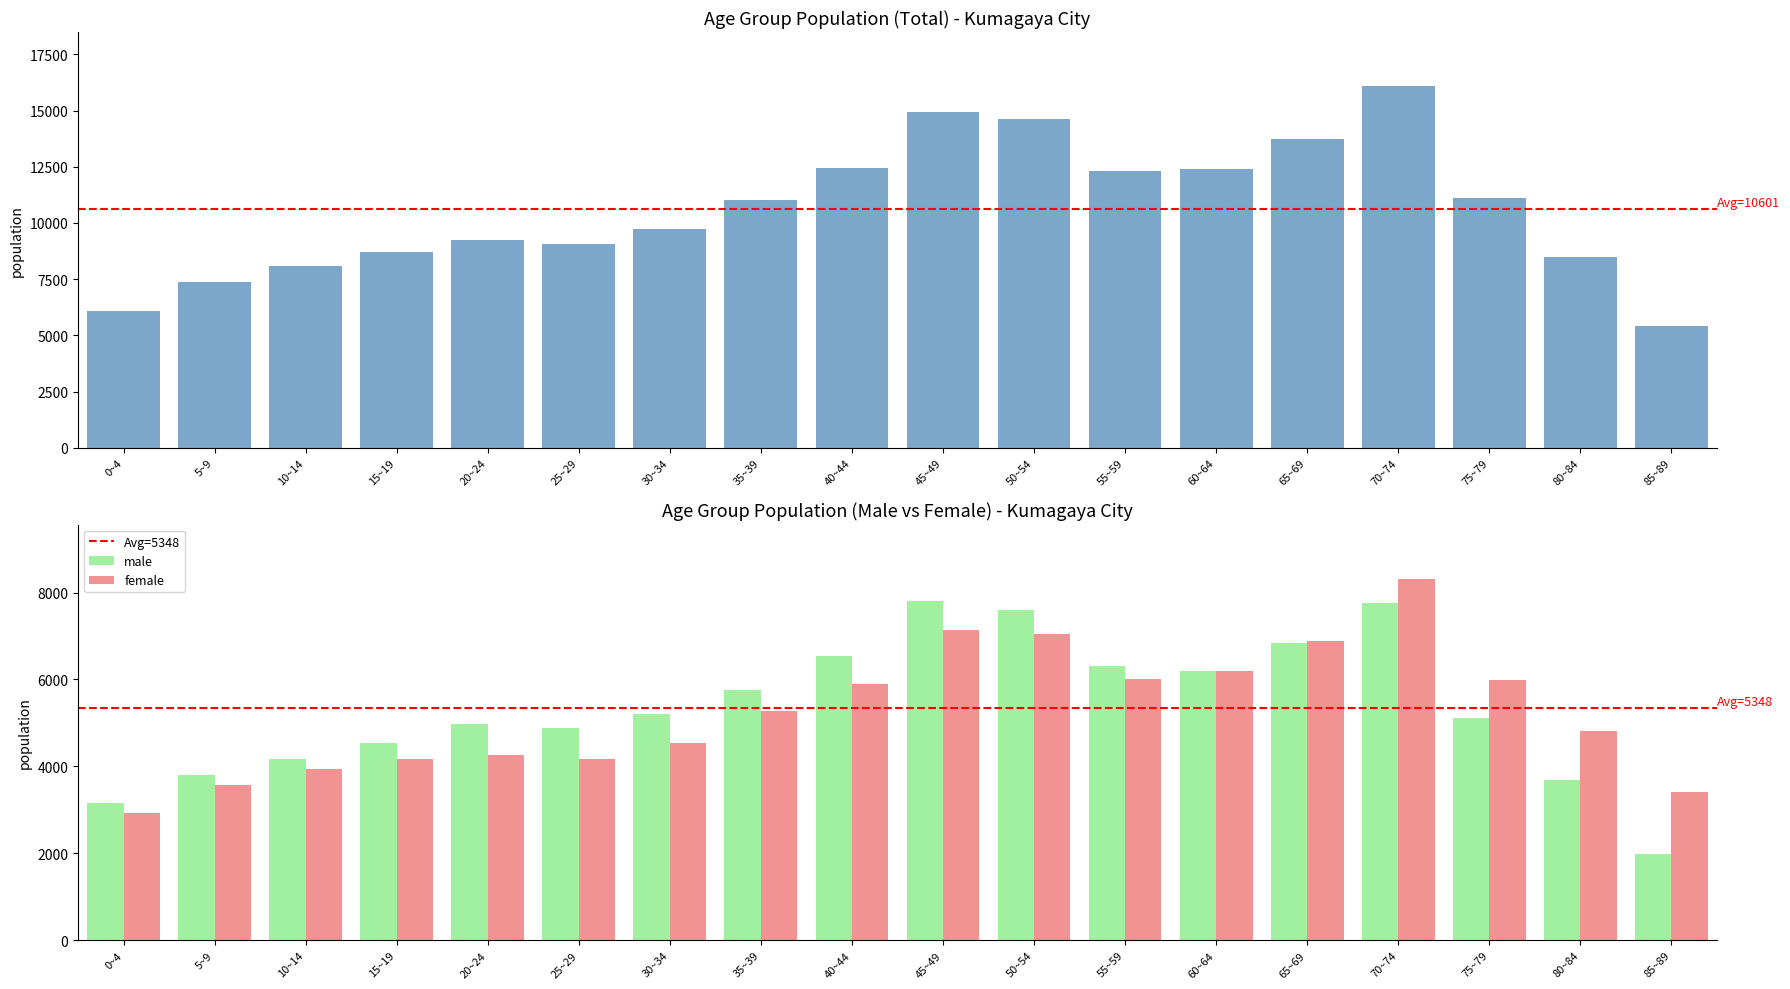

How many bars are there in total?

54